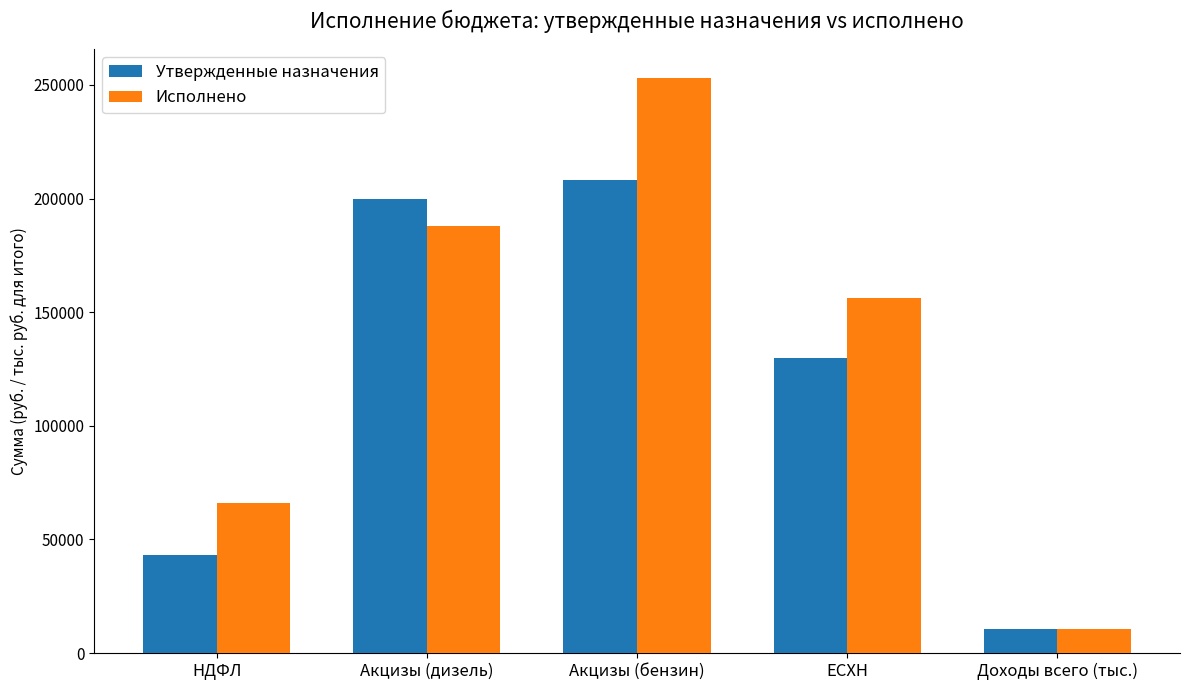

Rank the series by their maximum value, from highest to lowest.

Исполнено, Утвержденные назначения